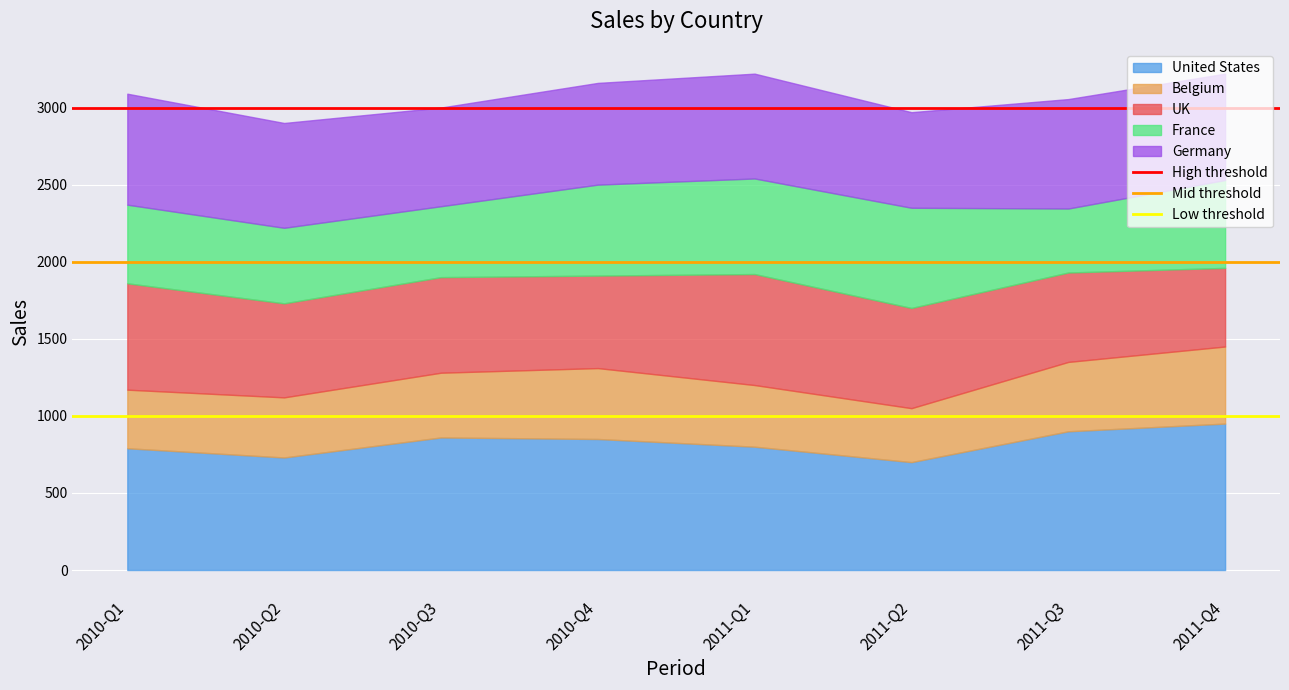

True or false: Low threshold has a value of 475 at 2010-Q1.

False